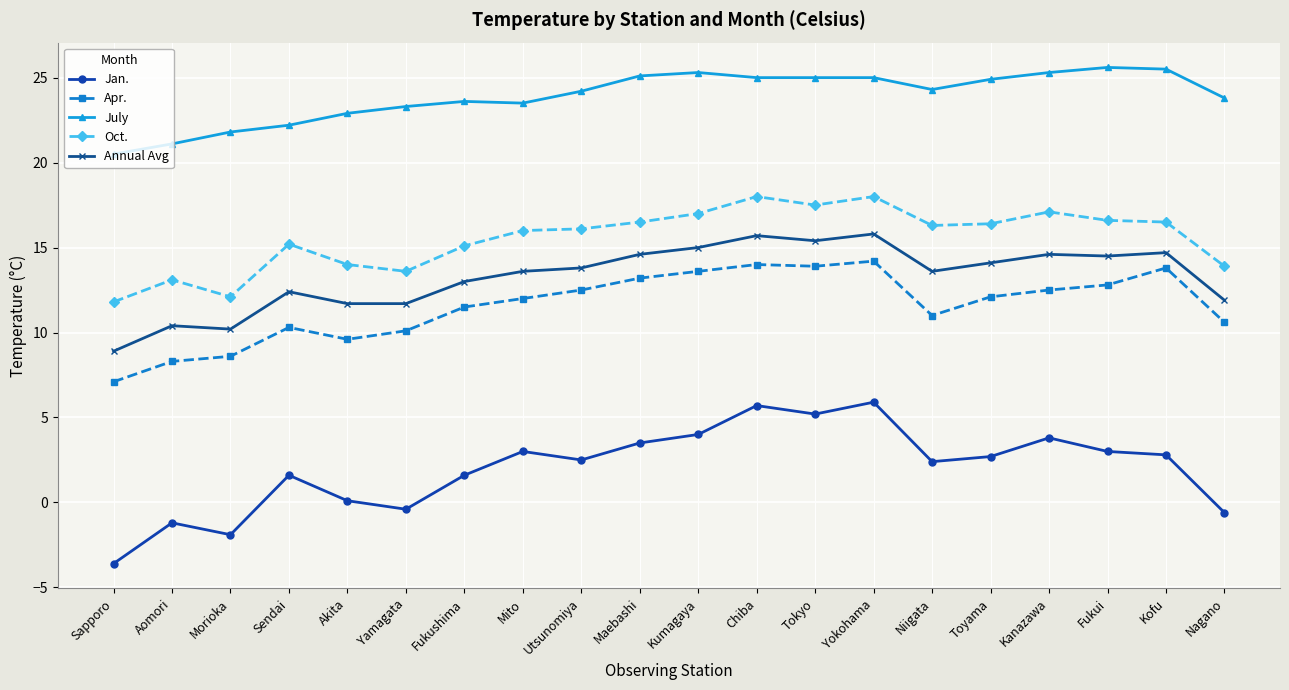

What is the label of the 17th point from the left?

Kanazawa